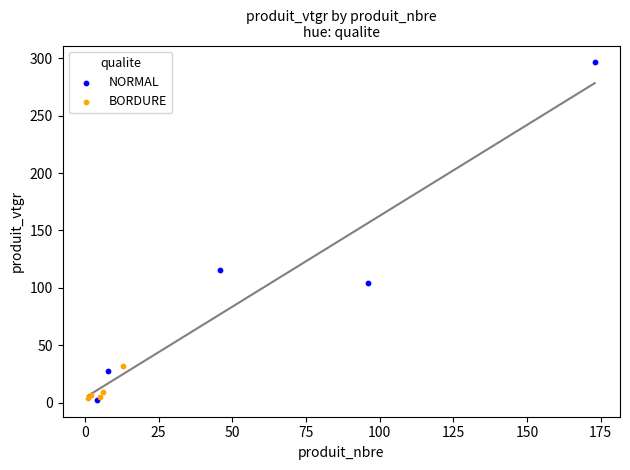

Which series reaches the maximum Y coordinate?

NORMAL